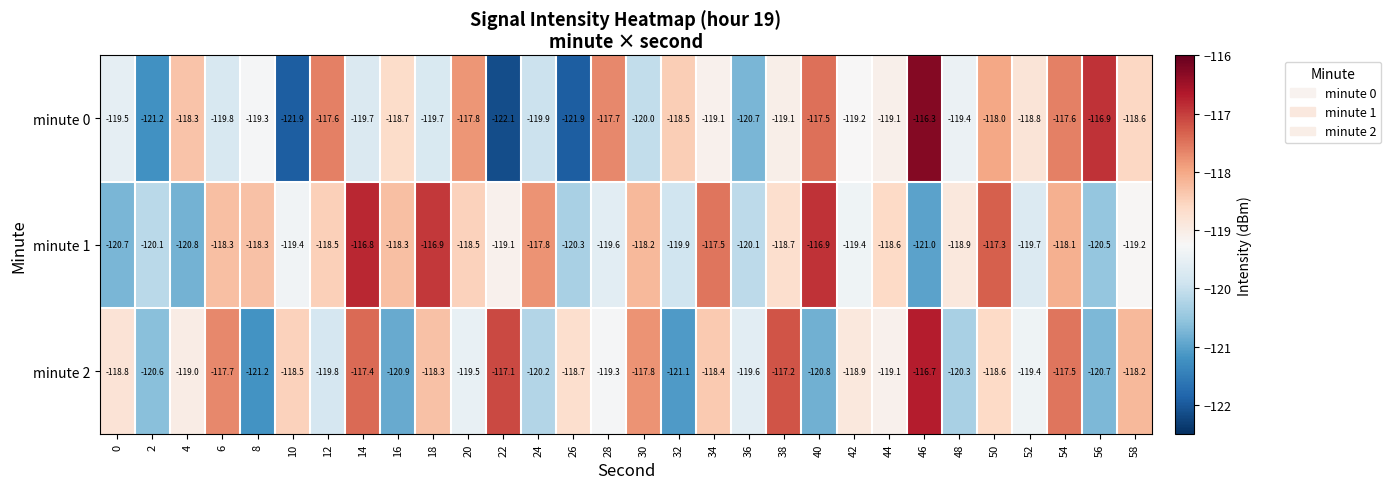

At 16, list the series in order from largest to smallest.

minute 1, minute 0, minute 2